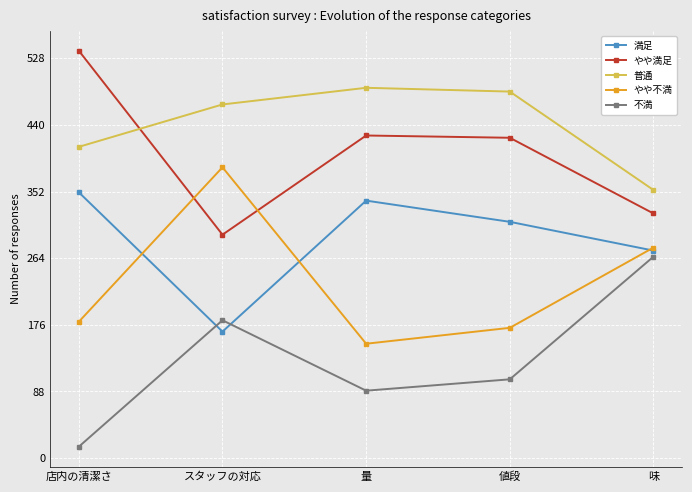

True or false: 普通 and やや不満 cross at least once.

False